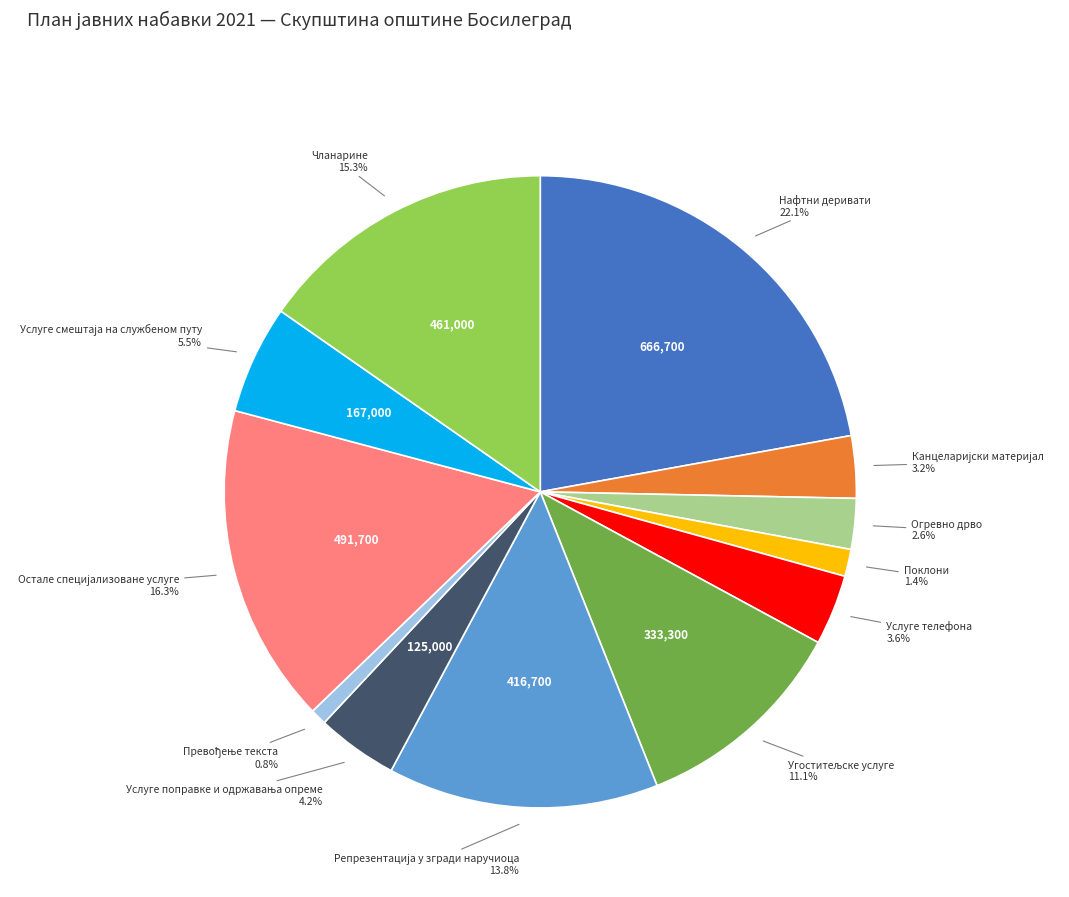

Is there any slice that represents more than half of the pie?

No